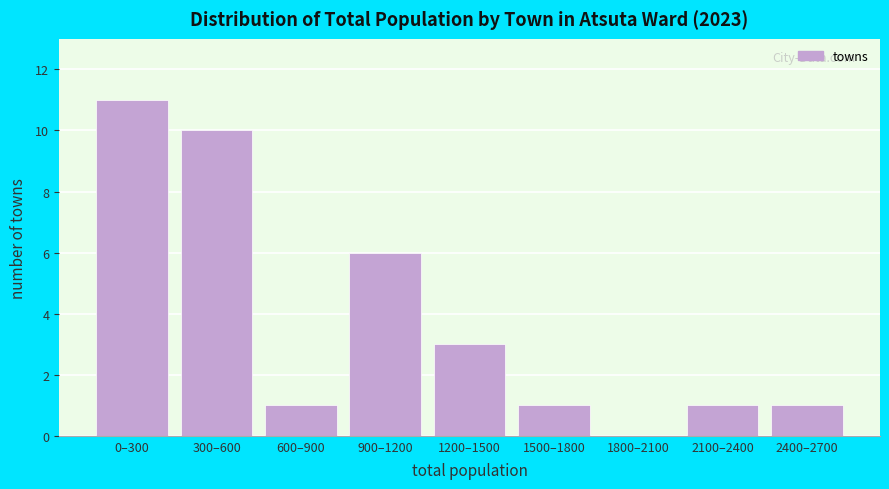

Reading right to left, extract all data points from this chart.

2400–2700=1	2100–2400=1	1800–2100=0	1500–1800=1	1200–1500=3	900–1200=6	600–900=1	300–600=10	0–300=11